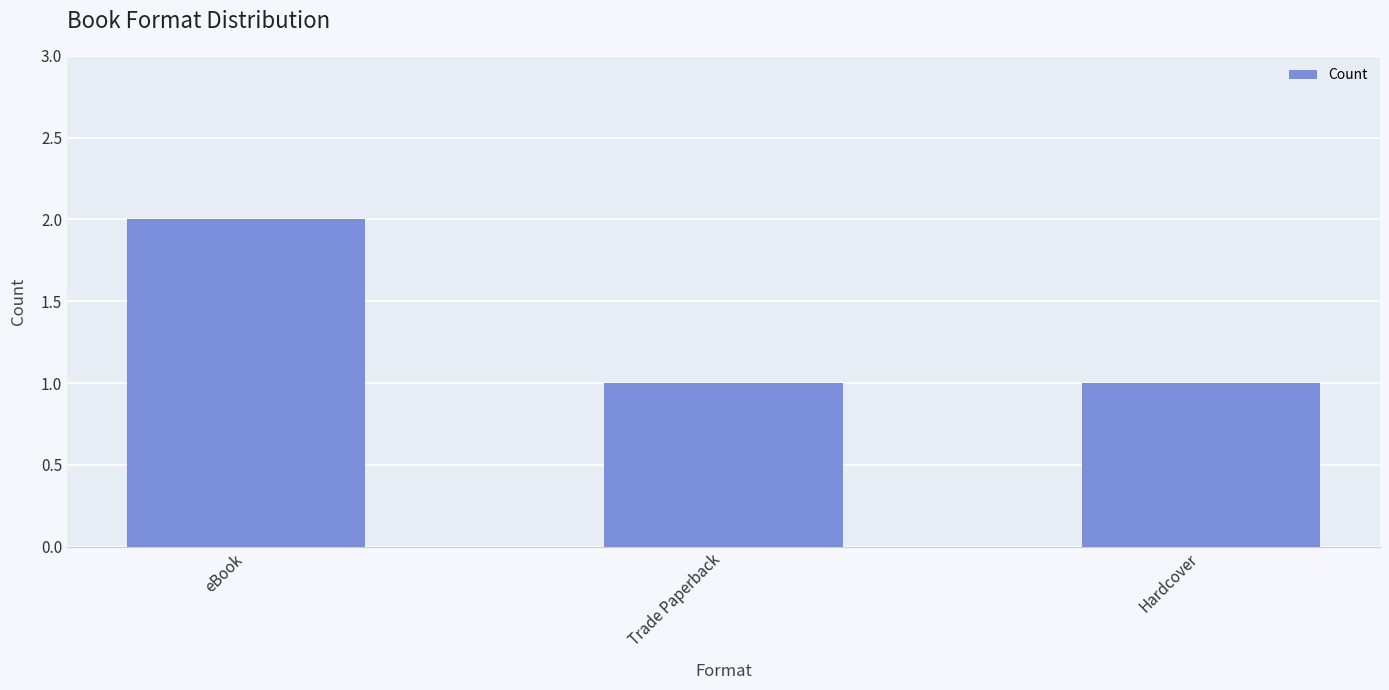

What is the sum of the values at eBook and Hardcover?

3